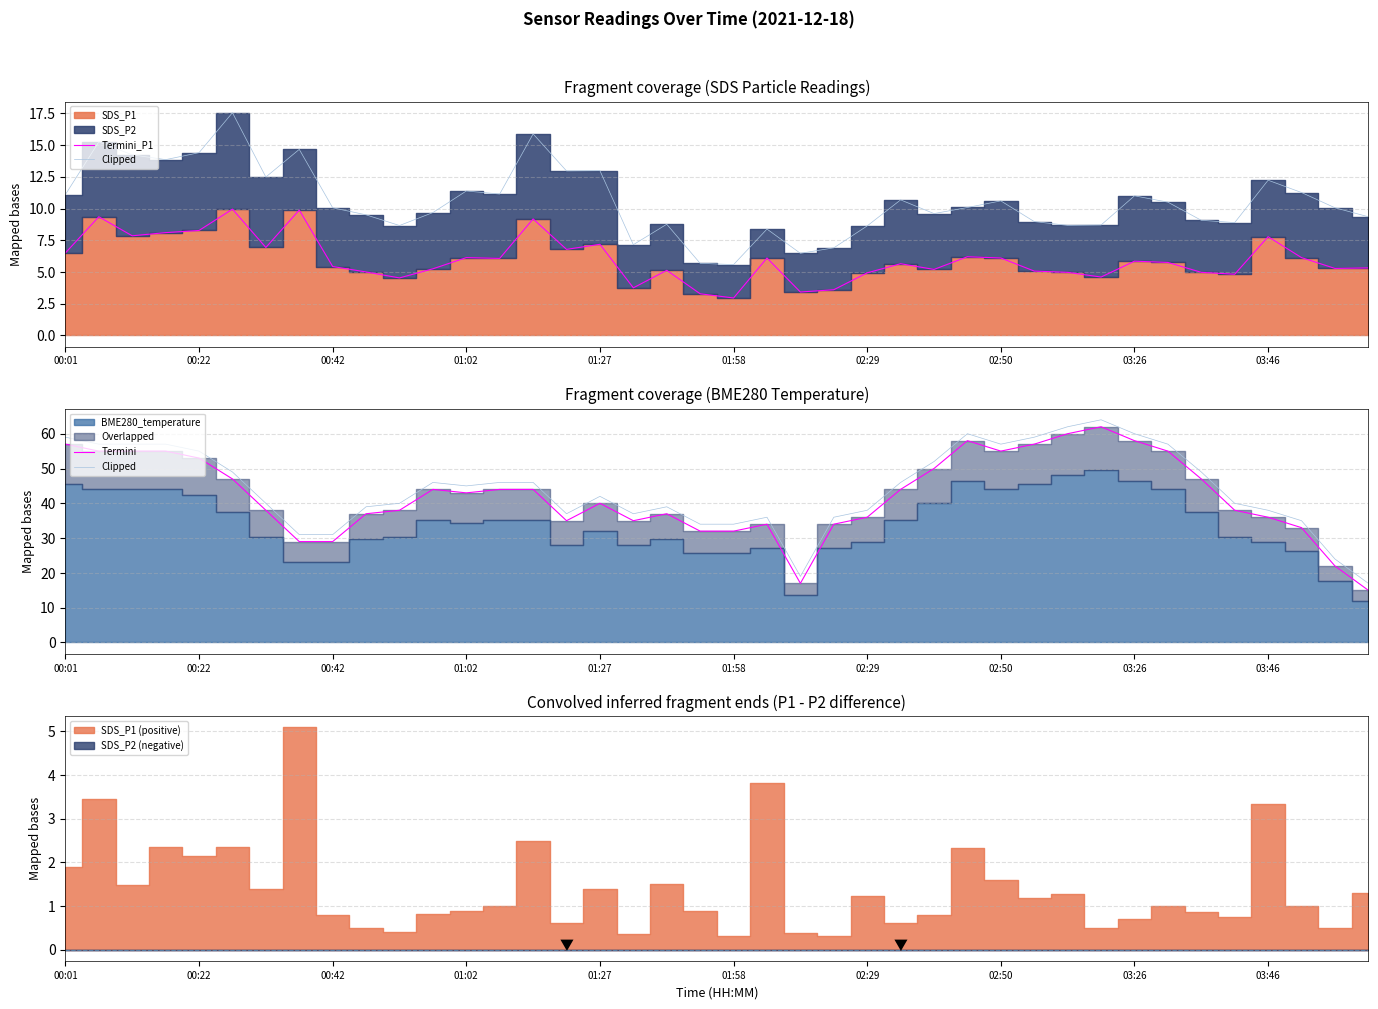

The Termini_P1 series shows 3.8 at 17. True or false?

True